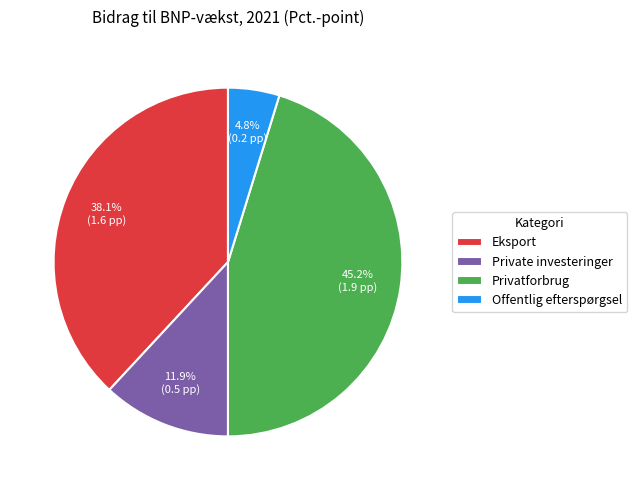

Does any single category account for the majority?

No